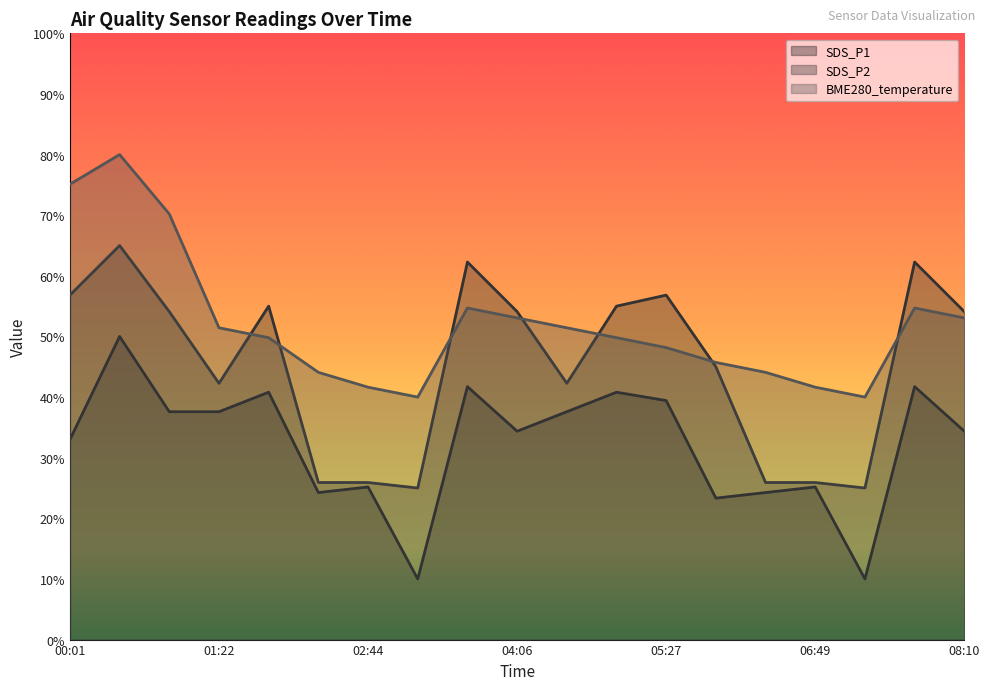

True or false: SDS_P2 and BME280_temperature intersect in this chart.

True